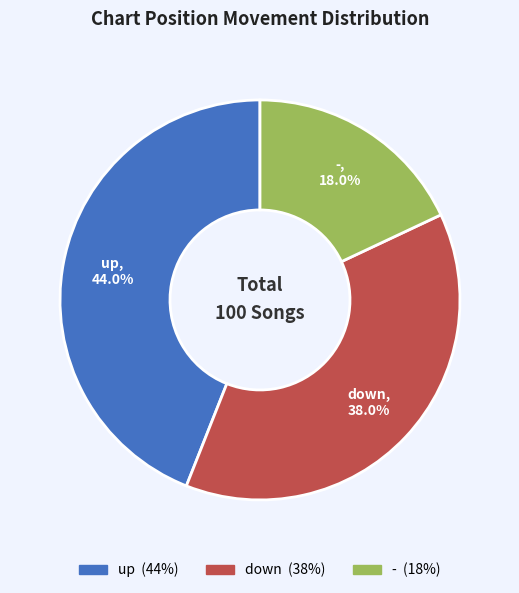

To the nearest percent, what percentage of the pie is up?

44%